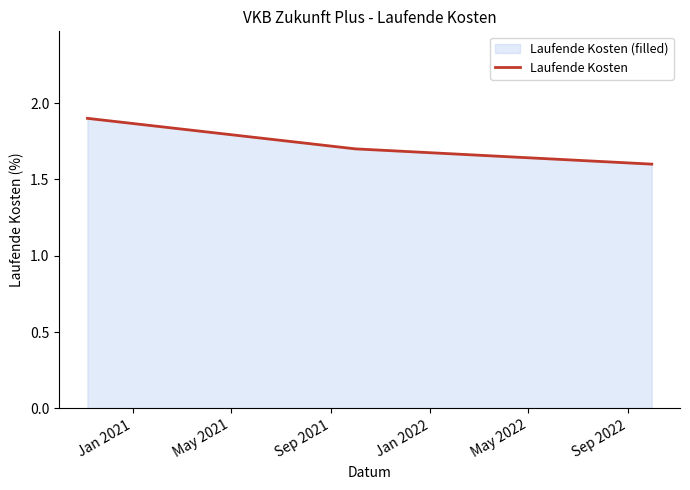

What is the sum of all values?

5.2